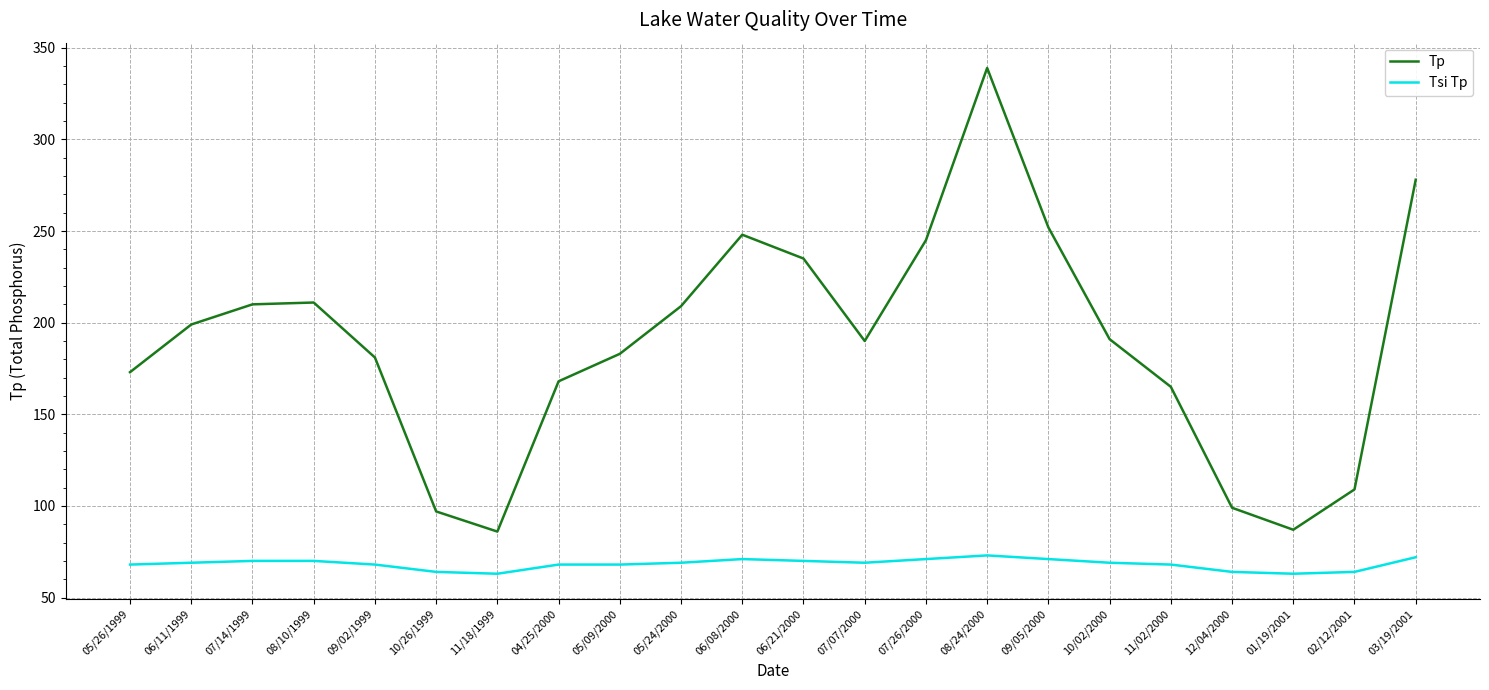

True or false: Tp and Tsi Tp cross at least once.

False